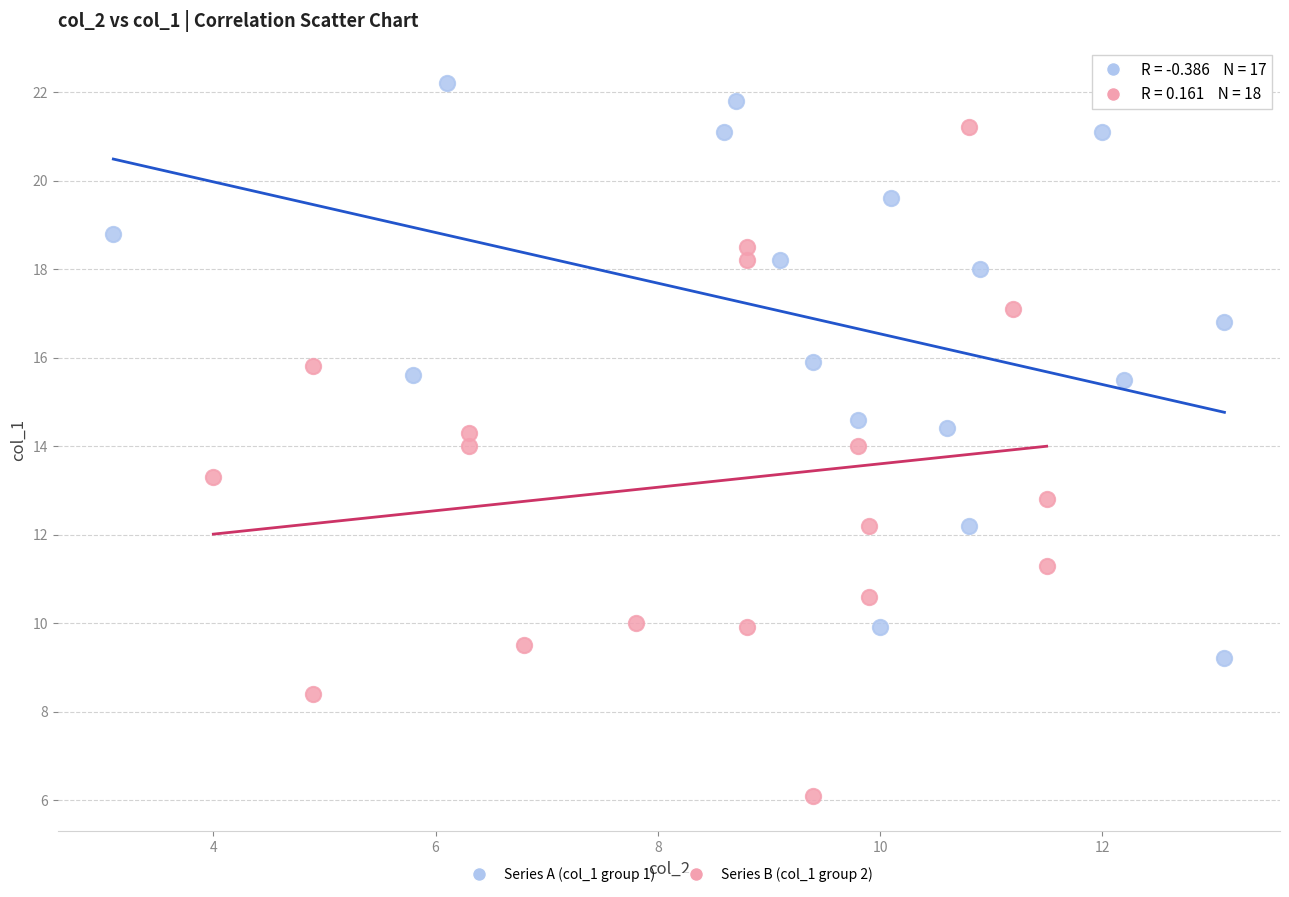

Which series reaches the maximum Y coordinate?

Series A (col_1 group 1)